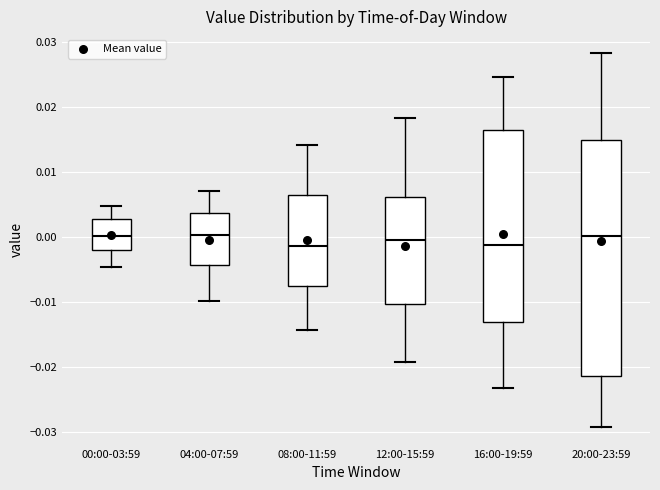

Reading left to right, read every box against the y-axis: the position of its median line, the range the box covers, and the ends of its whiskers. The values are not printed on the chart, so give them approximately, as read against the axis.

00:00-03:59: median 0.000, box -0.002 to 0.003, whiskers -0.005 to 0.005
04:00-07:59: median 0.000, box -0.004 to 0.004, whiskers -0.010 to 0.007
08:00-11:59: median -0.001, box -0.008 to 0.007, whiskers -0.014 to 0.014
12:00-15:59: median 0.000, box -0.010 to 0.006, whiskers -0.019 to 0.018
16:00-19:59: median -0.001, box -0.013 to 0.017, whiskers -0.023 to 0.025
20:00-23:59: median 0.000, box -0.021 to 0.015, whiskers -0.029 to 0.028